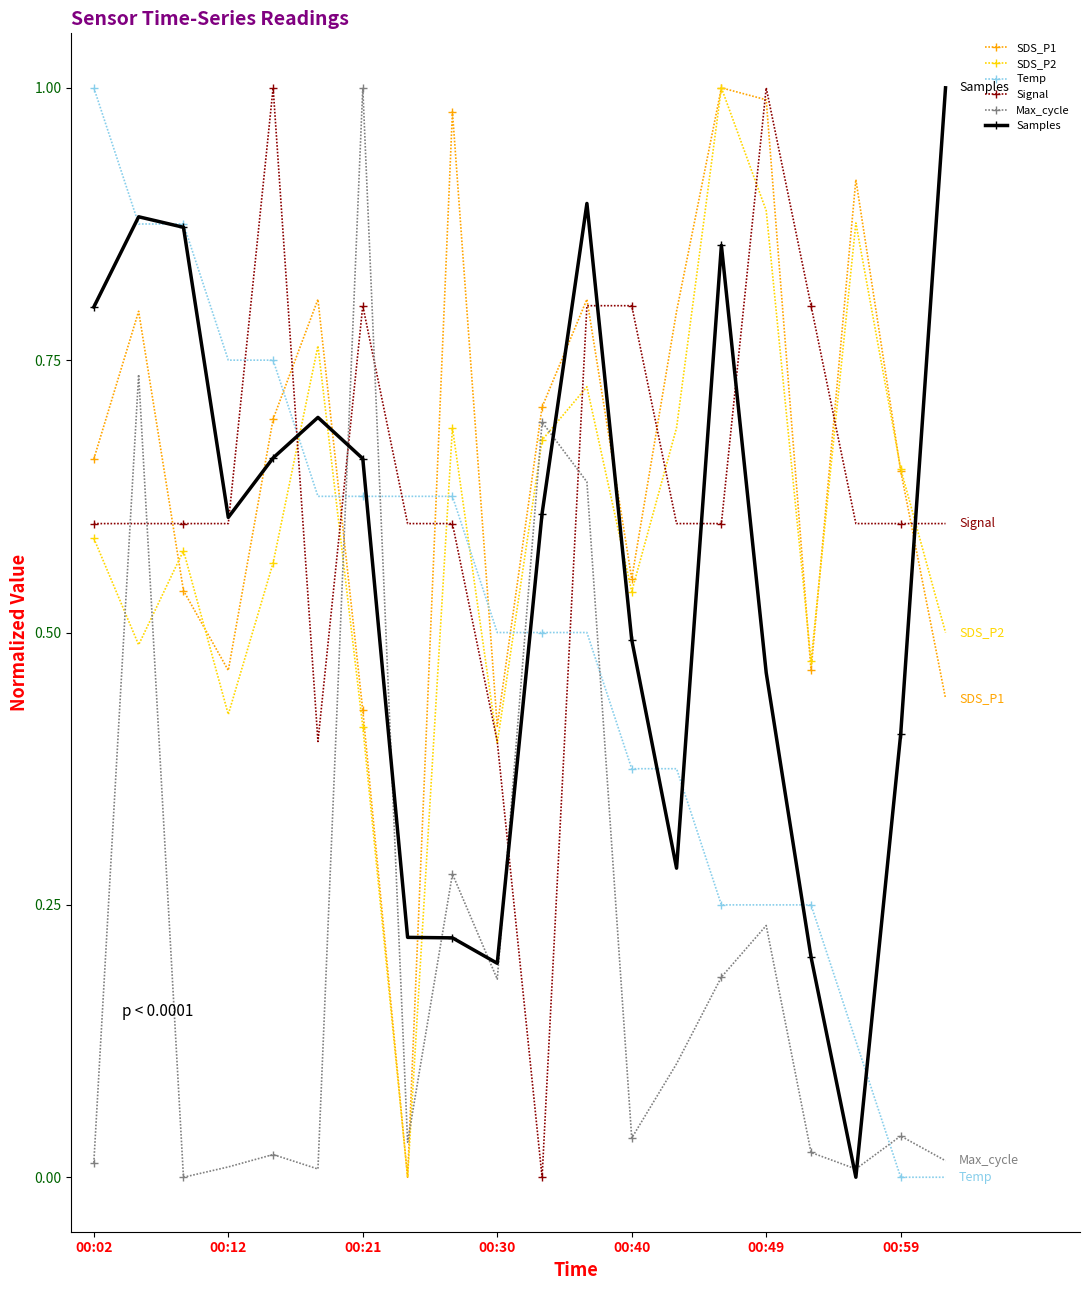

True or false: Signal has more than 0 interior local peaks.

True